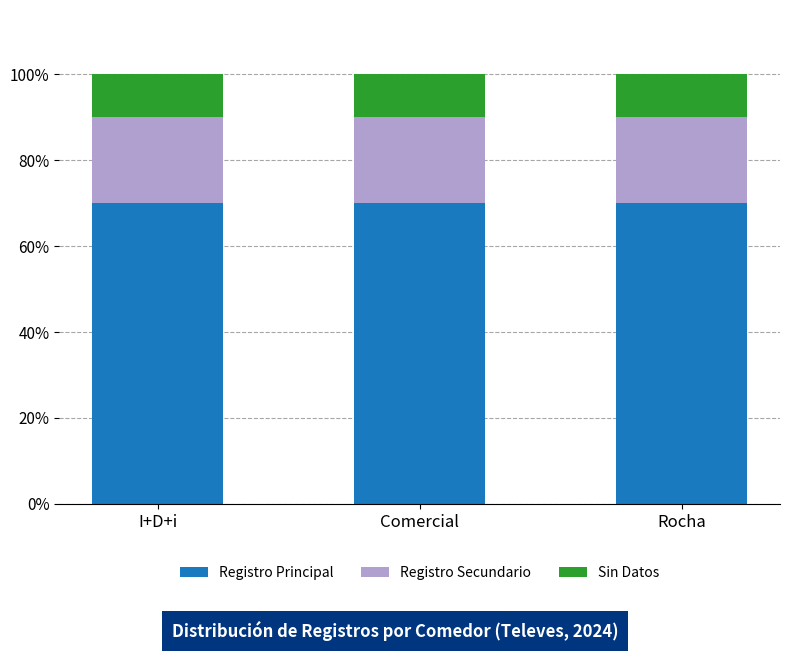

What is the sum of all Registro Principal values?

210